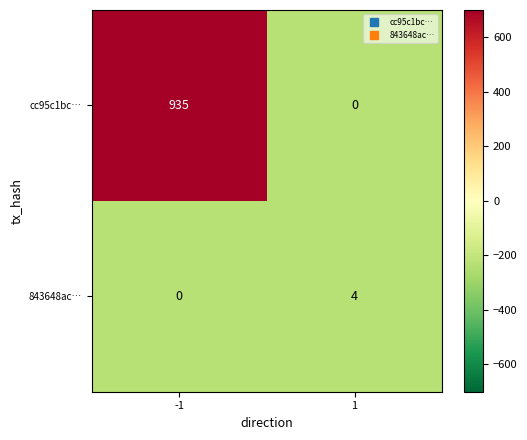

How many distinct data groups are displayed?

2